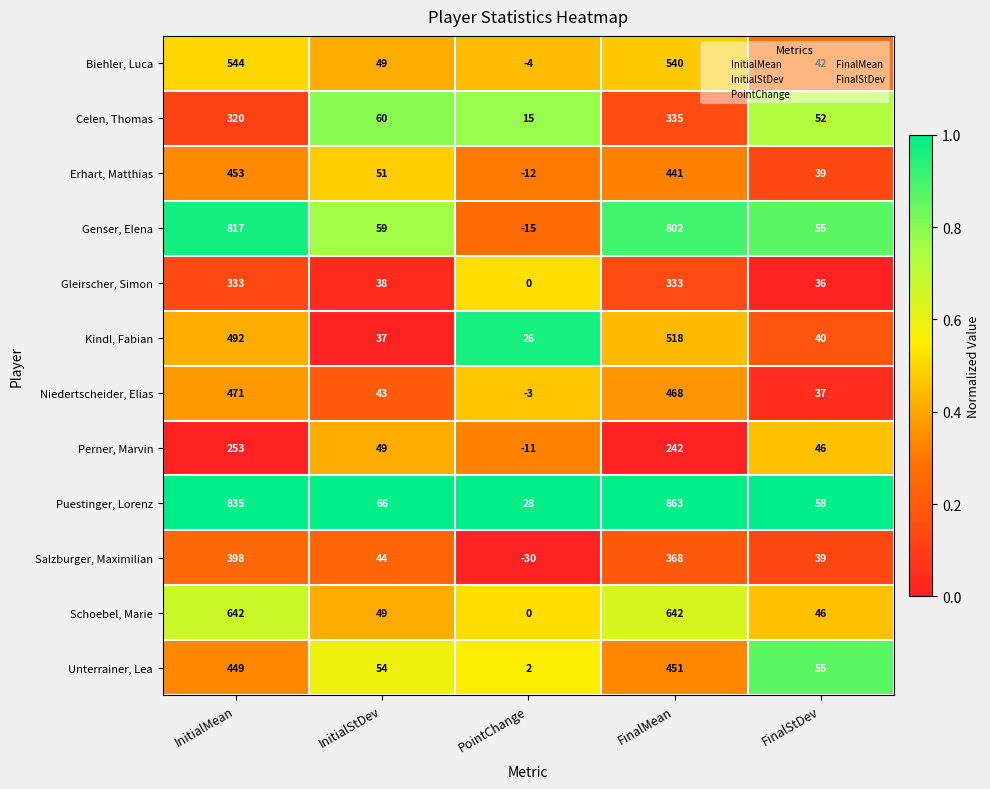

True or false: Biehler, Luca has a value of 69 at InitialStDev.

False